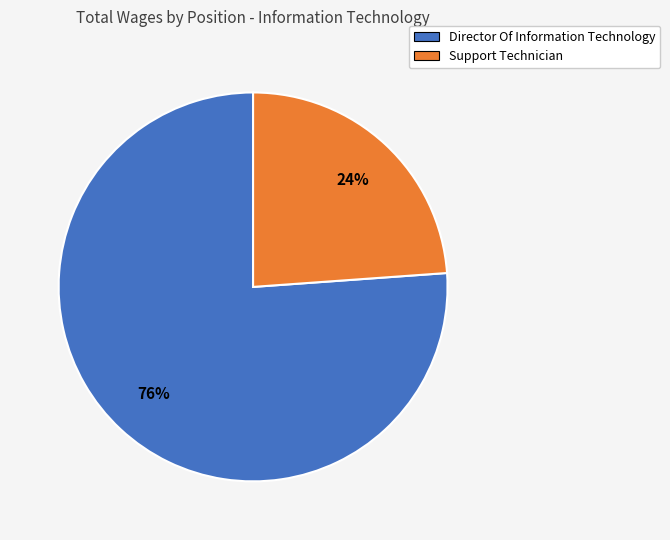

To the nearest percent, what is the difference between the largest and smallest slice percentages?

52%